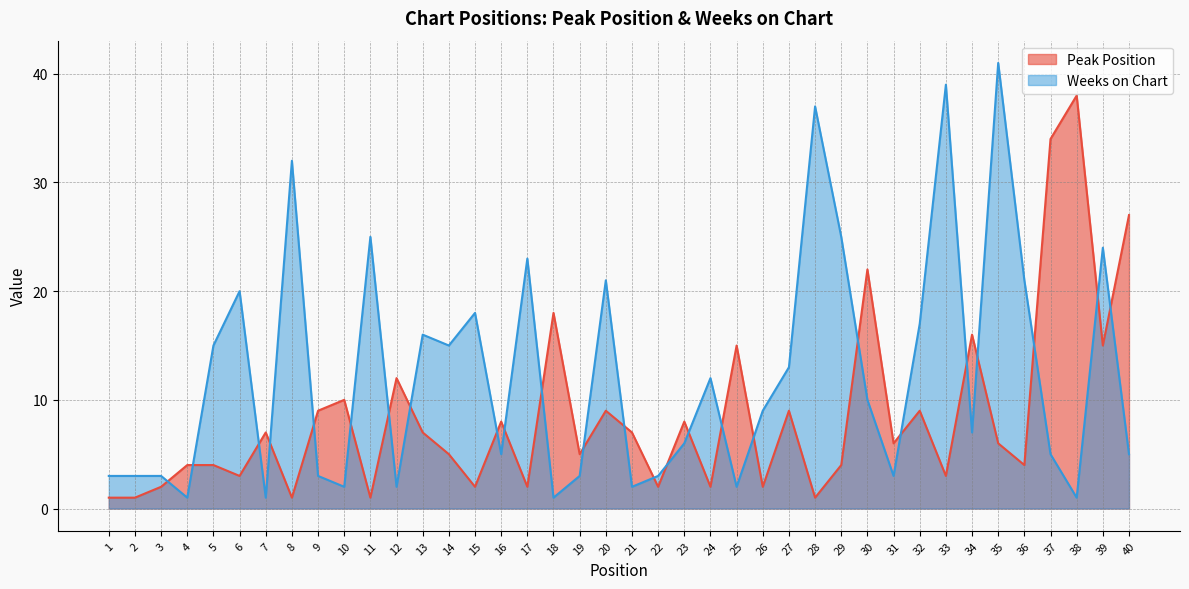

What is the difference between the maximum and minimum values in the Peak Position series?

37